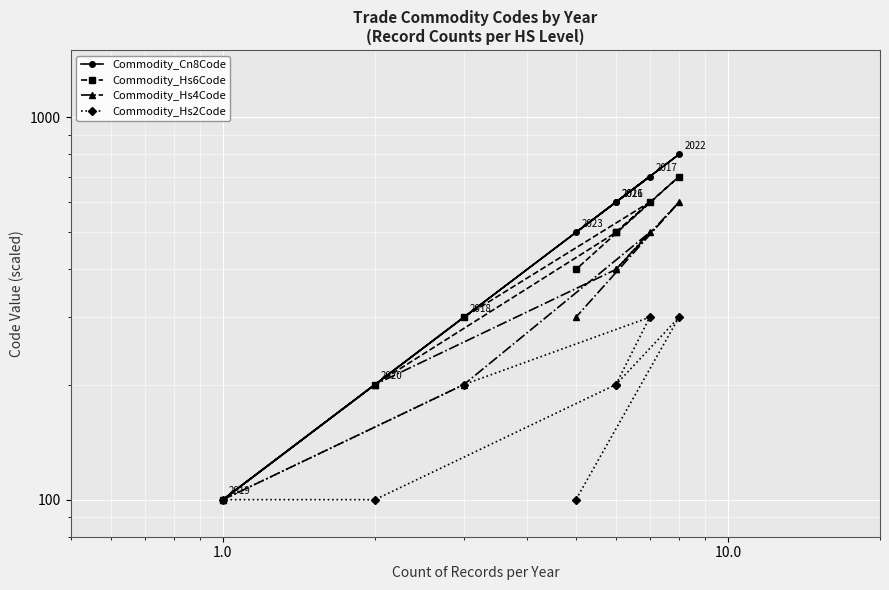

How many data points does each series have?

8